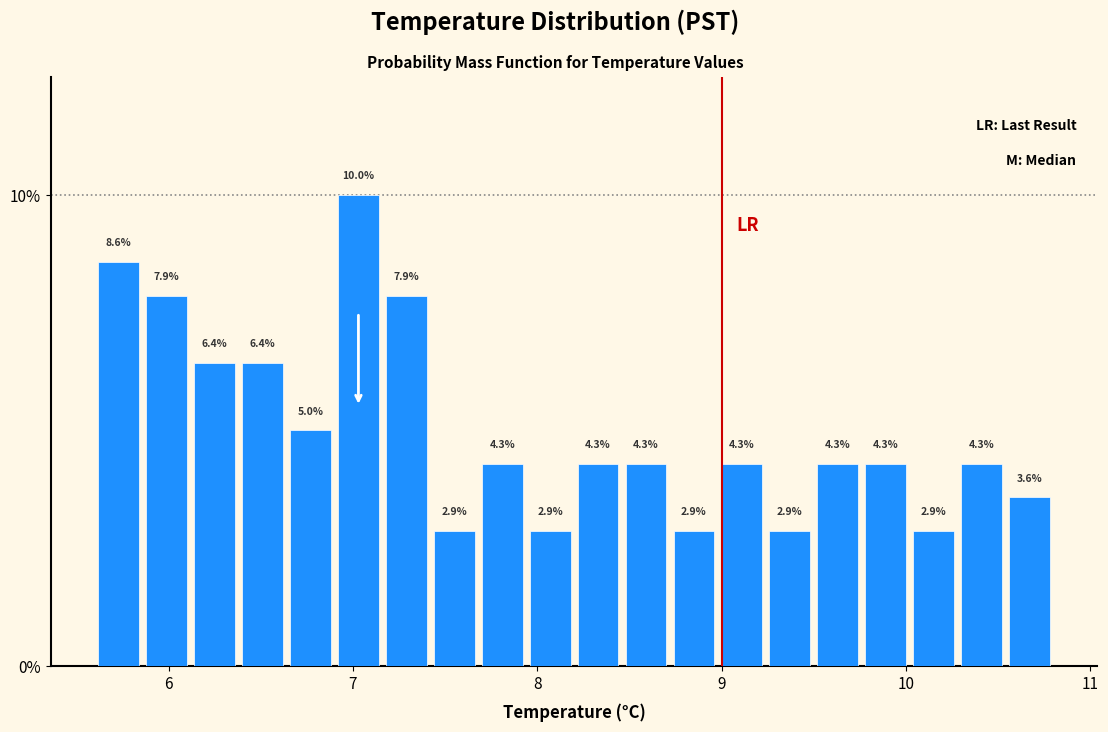

Around what value on the x-axis is the tallest bar? Give the approximate position of its centre, as read against the axis.

7.0